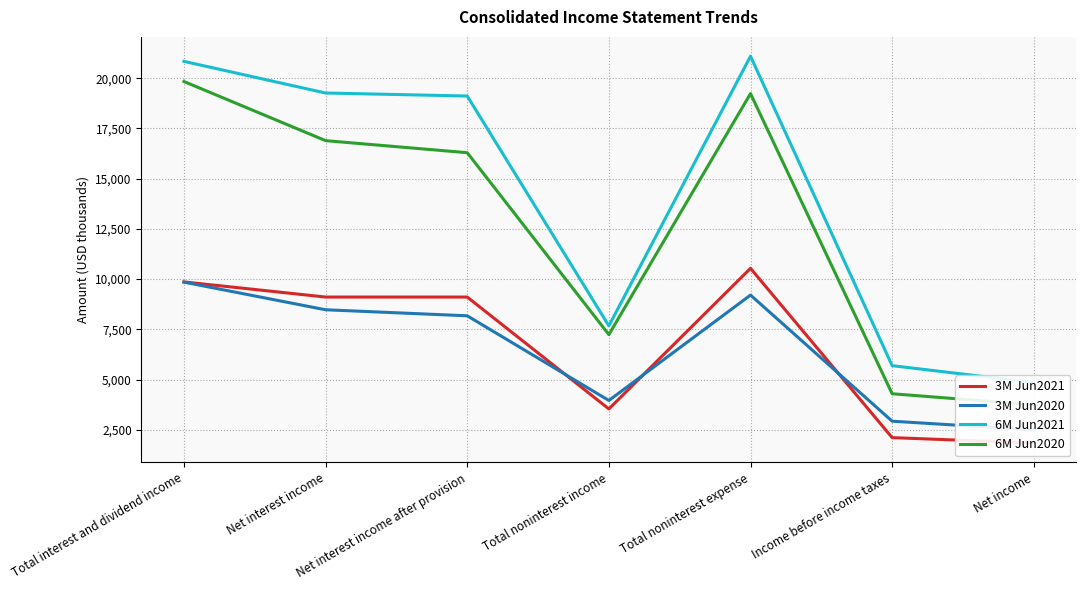

What is the sum of the 3M Jun2020 values at Net income and Total noninterest income?

6452